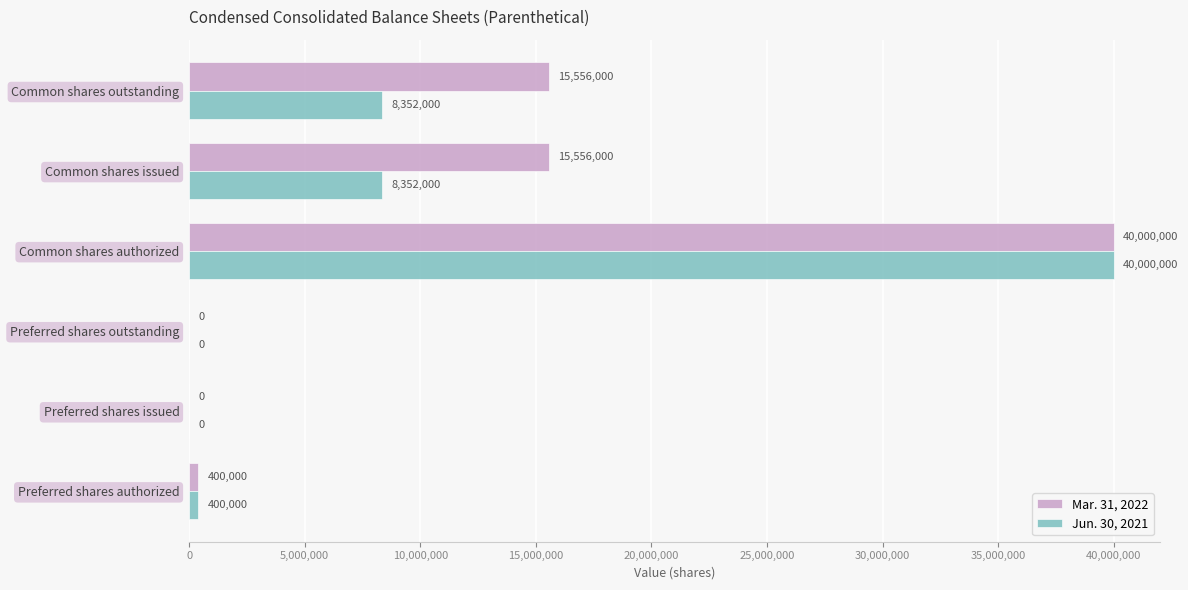

What value does the Jun. 30, 2021 series have at Common shares issued?

8352000